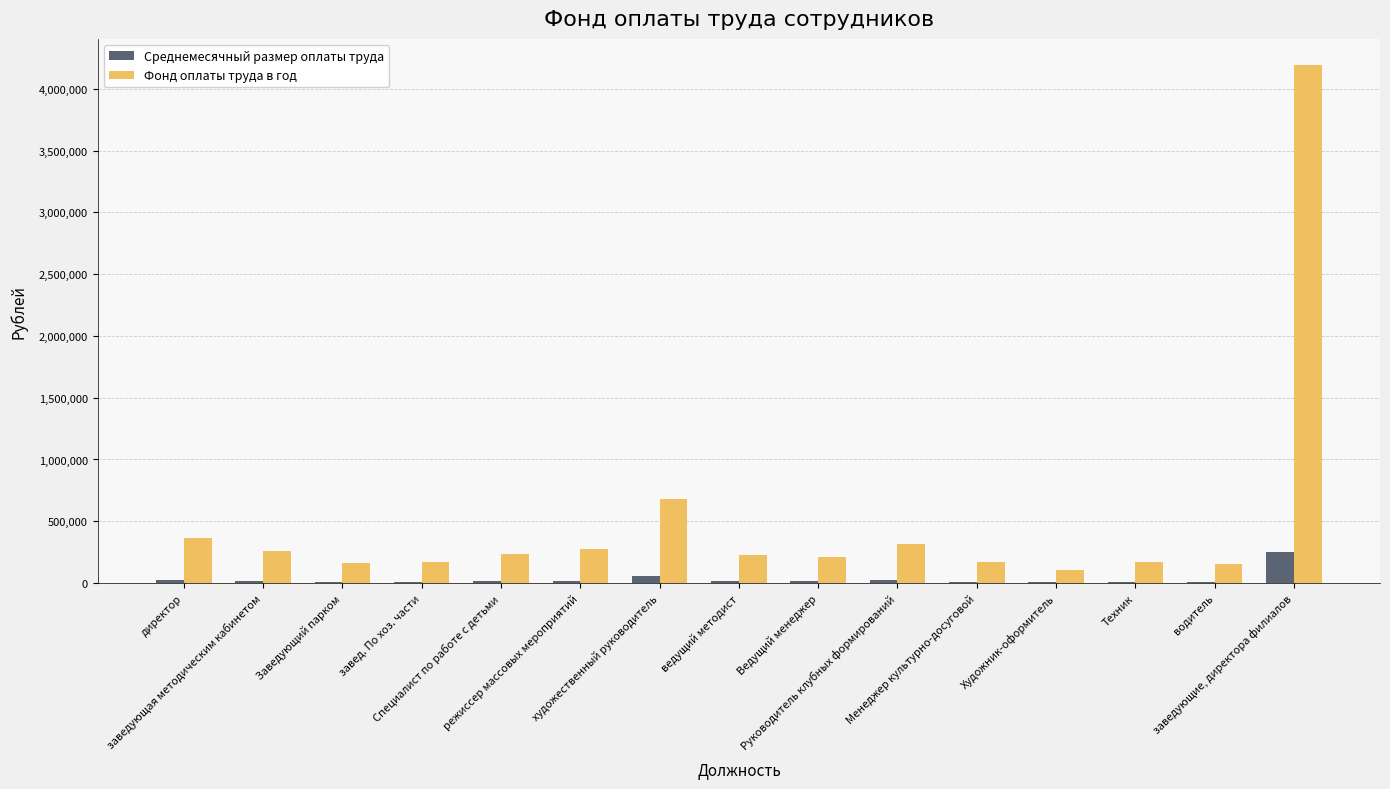

Which series has the largest total across all categories?

Фонд оплаты труда в год